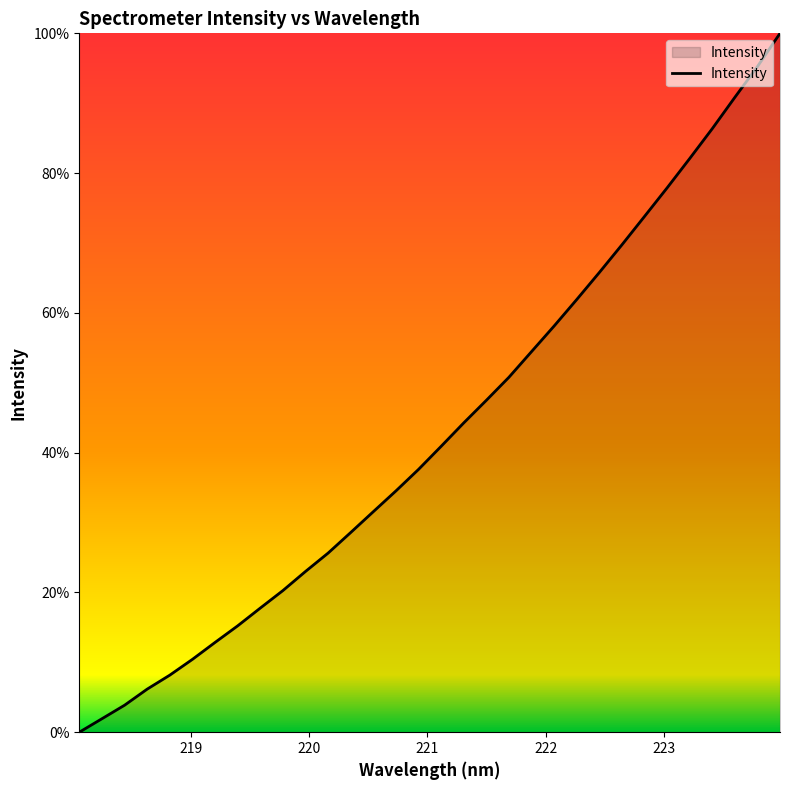

Count the number of values greater than 40.

16